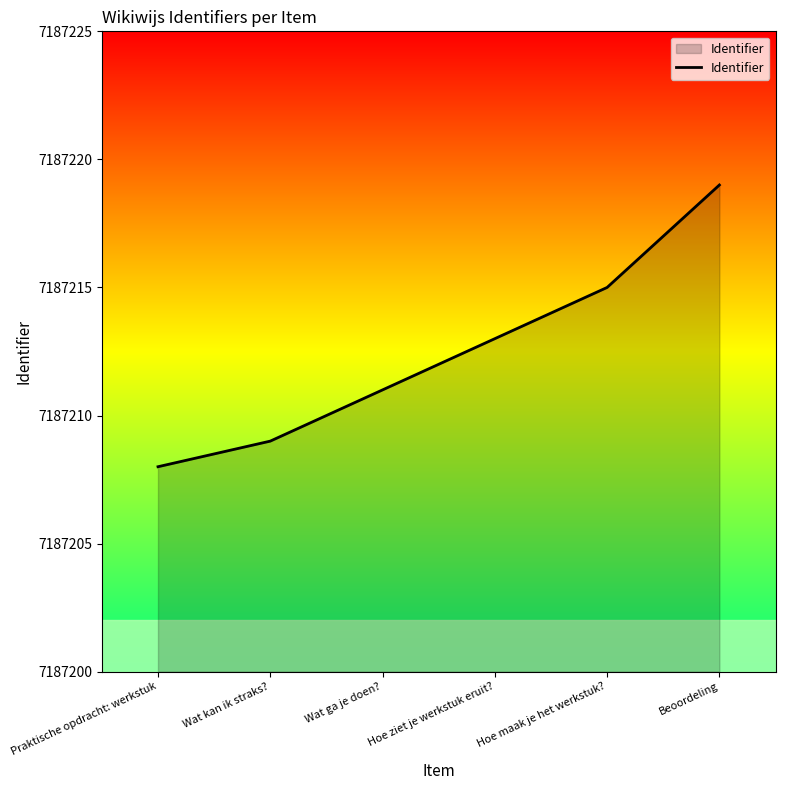

What position from the left is Wat kan ik straks??

2